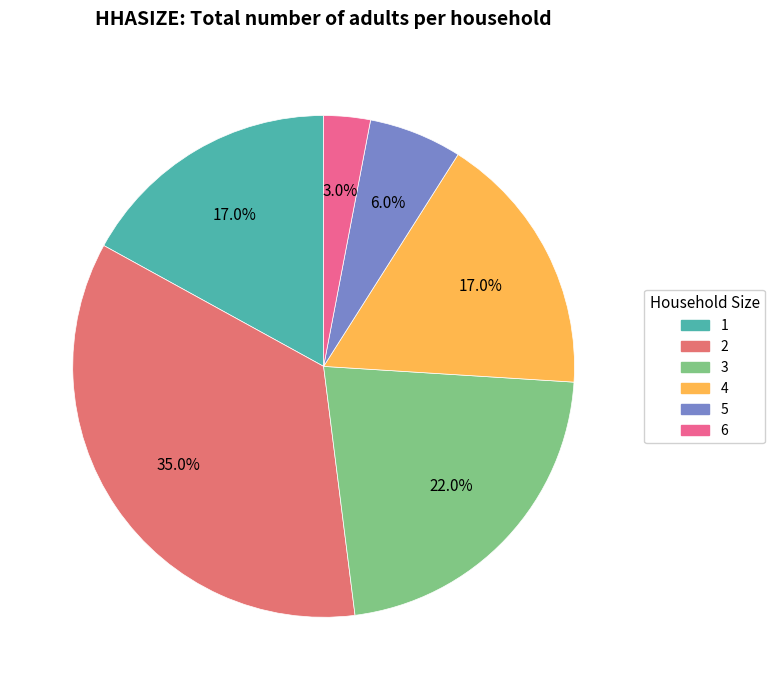

Which category has the smallest portion of the pie?

6